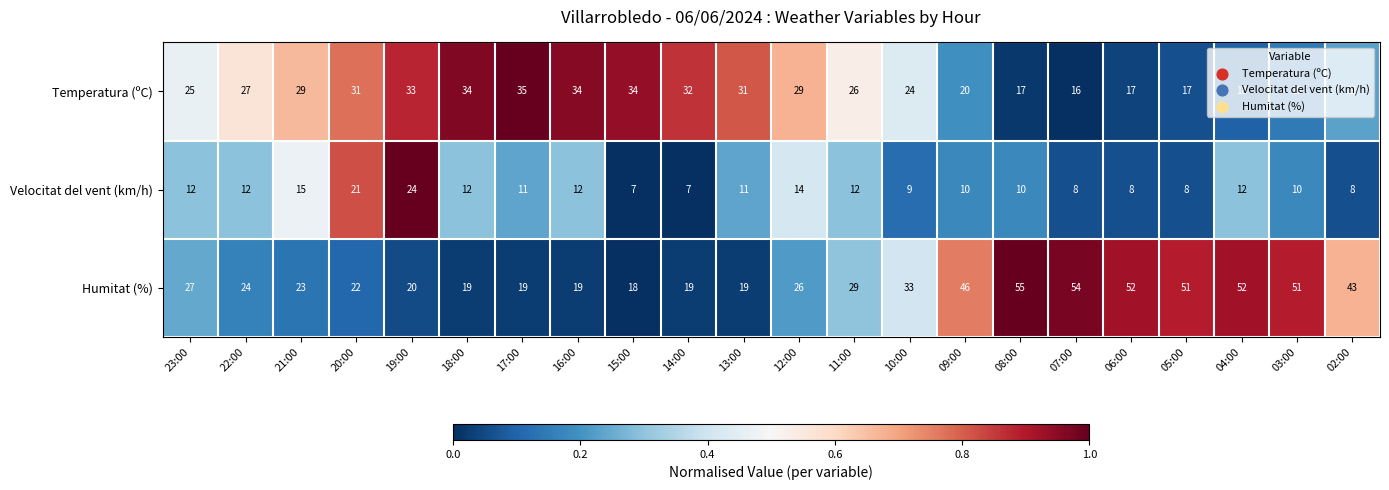

Is it true that Temperatura (ºC) equals 31 at 20:00?

True